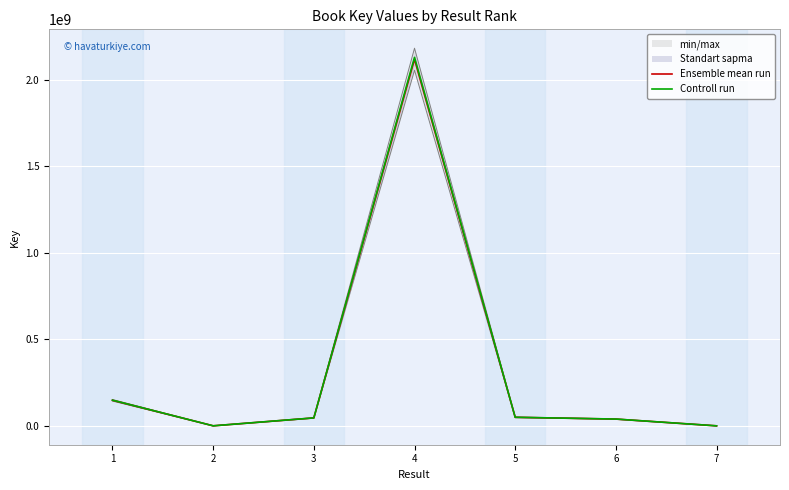

Reading right to left, what are all the values shown in this chart?

Ensemble mean run: 7=462.0	6=38978093.0	5=49249042.0	4=2117866325.0	3=45698674.0	2=155808.0	1=147526983.0
Controll run: 7=464.3	6=39172983.5	5=49495287.2	4=2128455656.6	3=45927167.4	2=156587.0	1=148264617.9